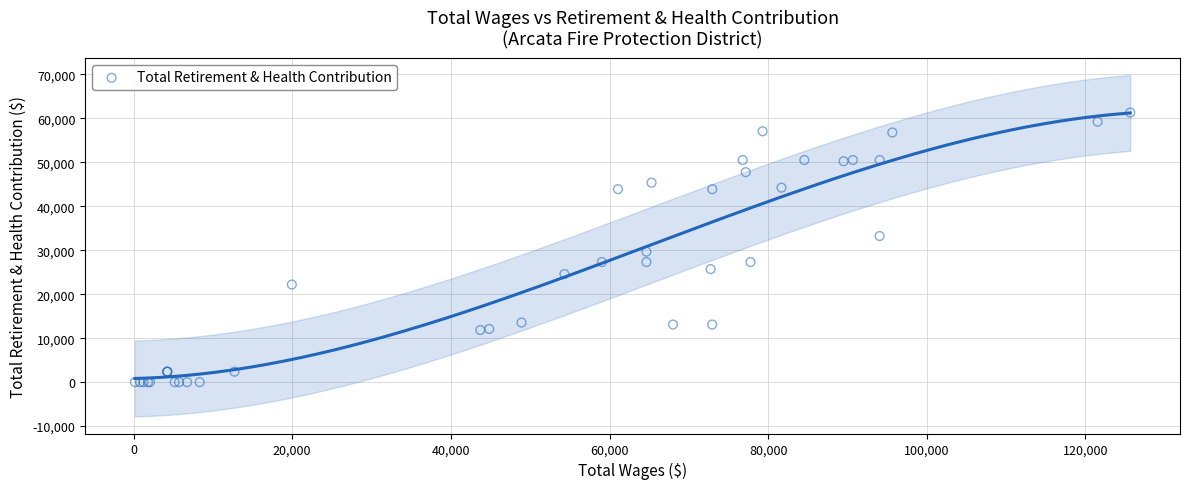

What Y value in the scatter plot is closest to 30671?

29685